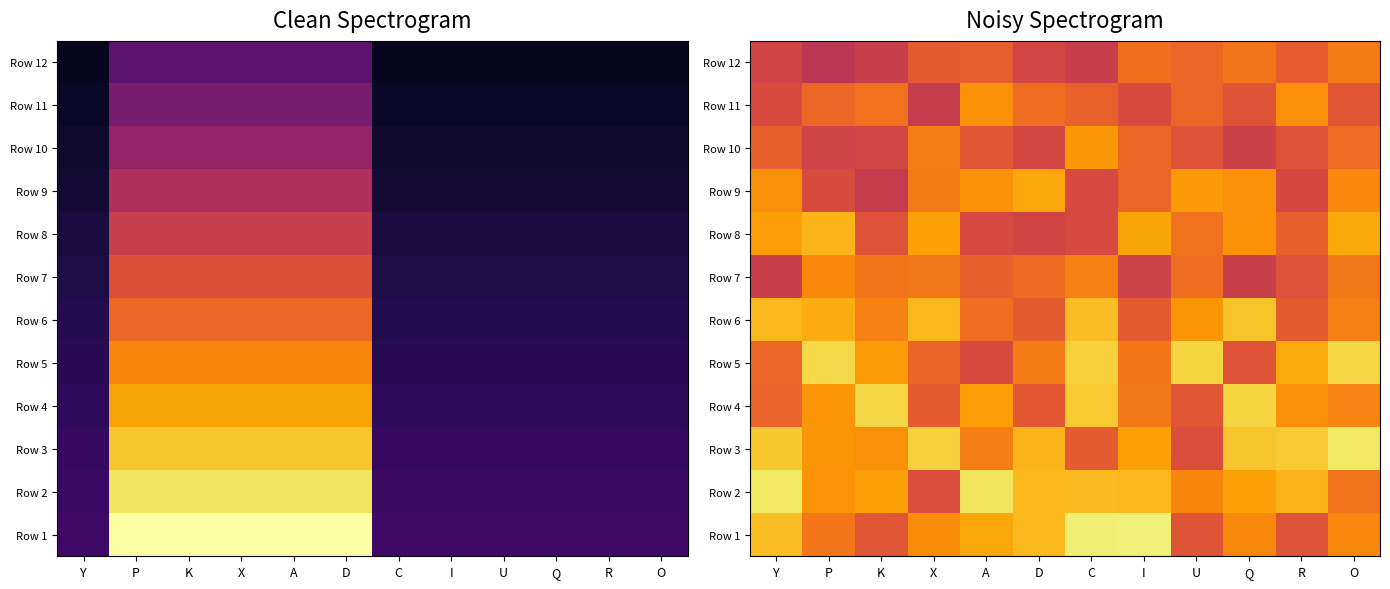

At how many categories does at least one series exceed 0?

12